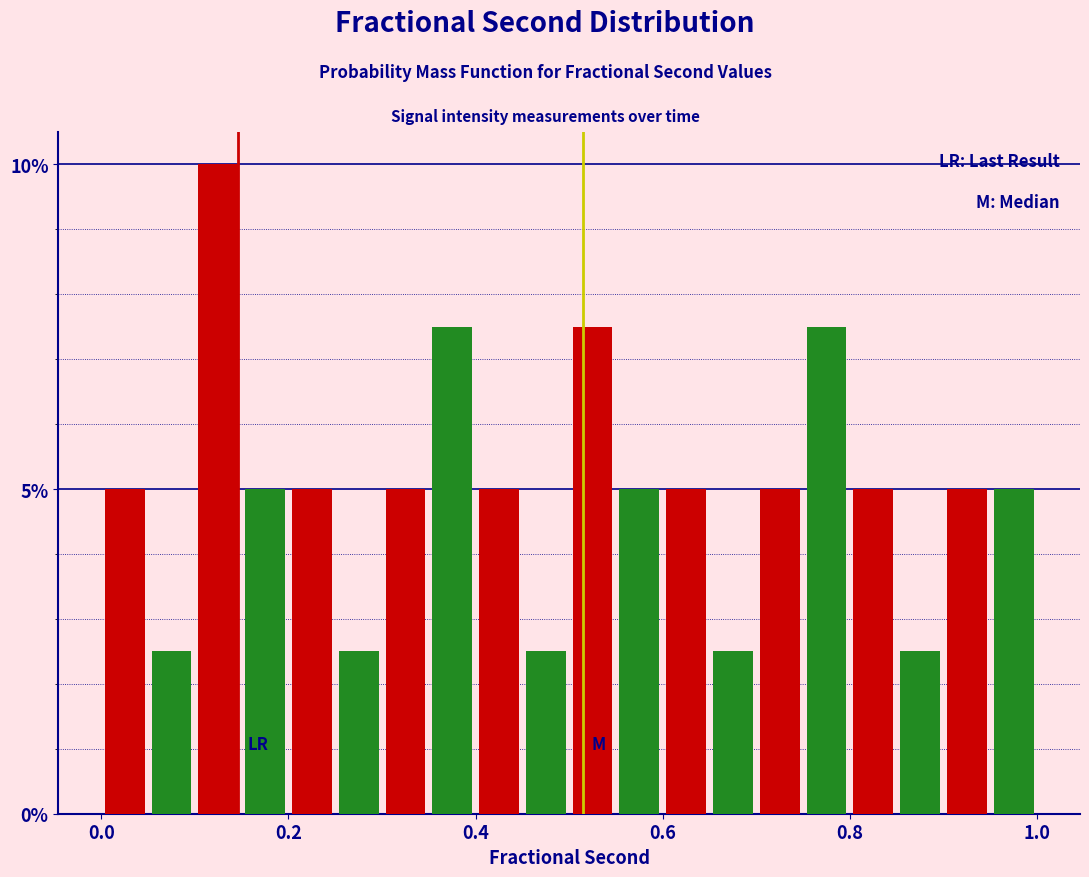

Around what value on the x-axis is the tallest bar? Give the approximate position of its centre, as read against the axis.

0.12